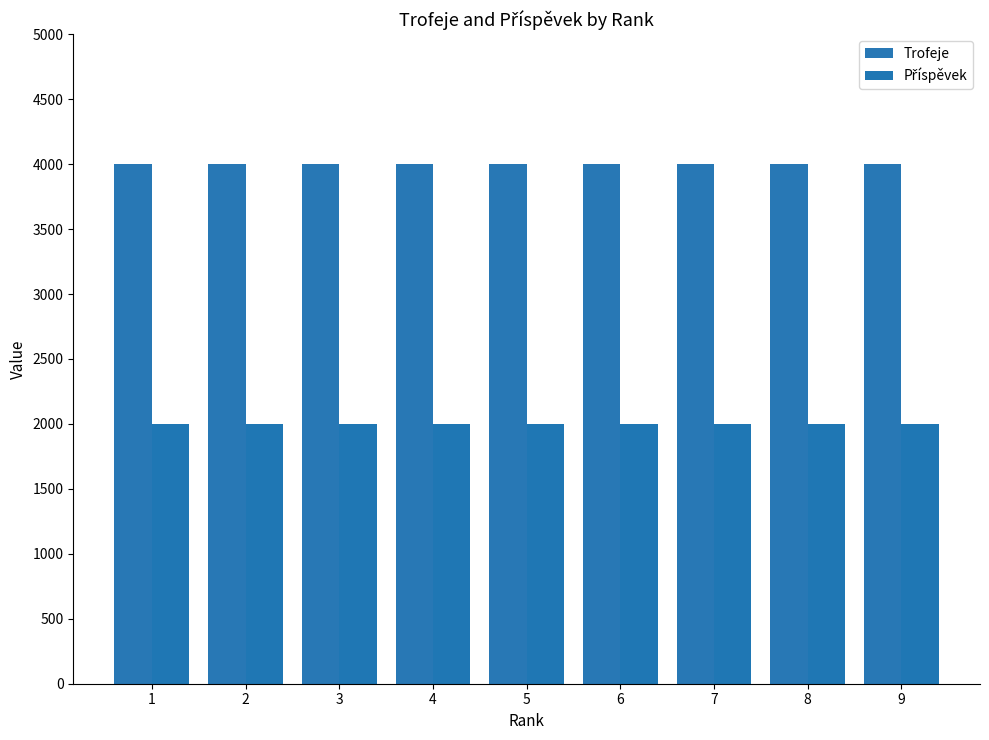

Is it true that Trofeje equals 4001 at 1?

True